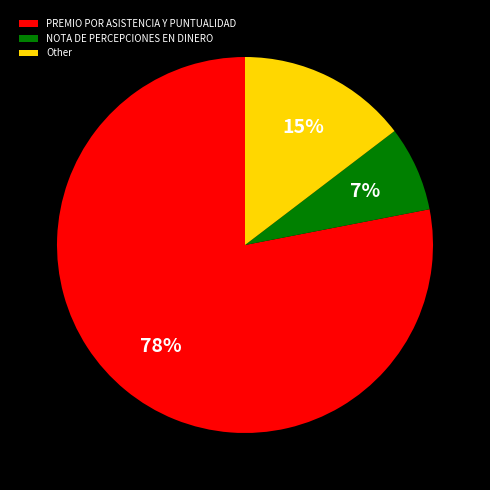

What is the largest slice in the pie chart?

PREMIO POR ASISTENCIA Y PUNTUALIDAD